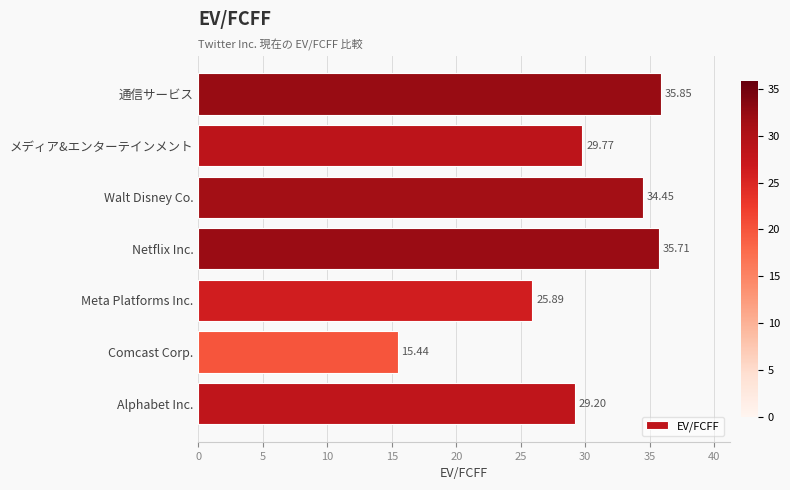

Where is the data nearest to the value 25?

Meta Platforms Inc.